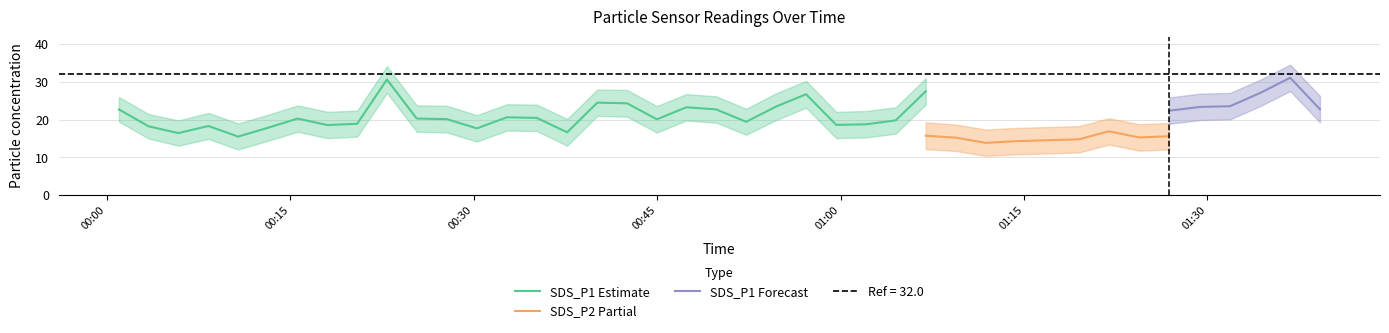

How many values in the SDS_P1 series are below 20?

13